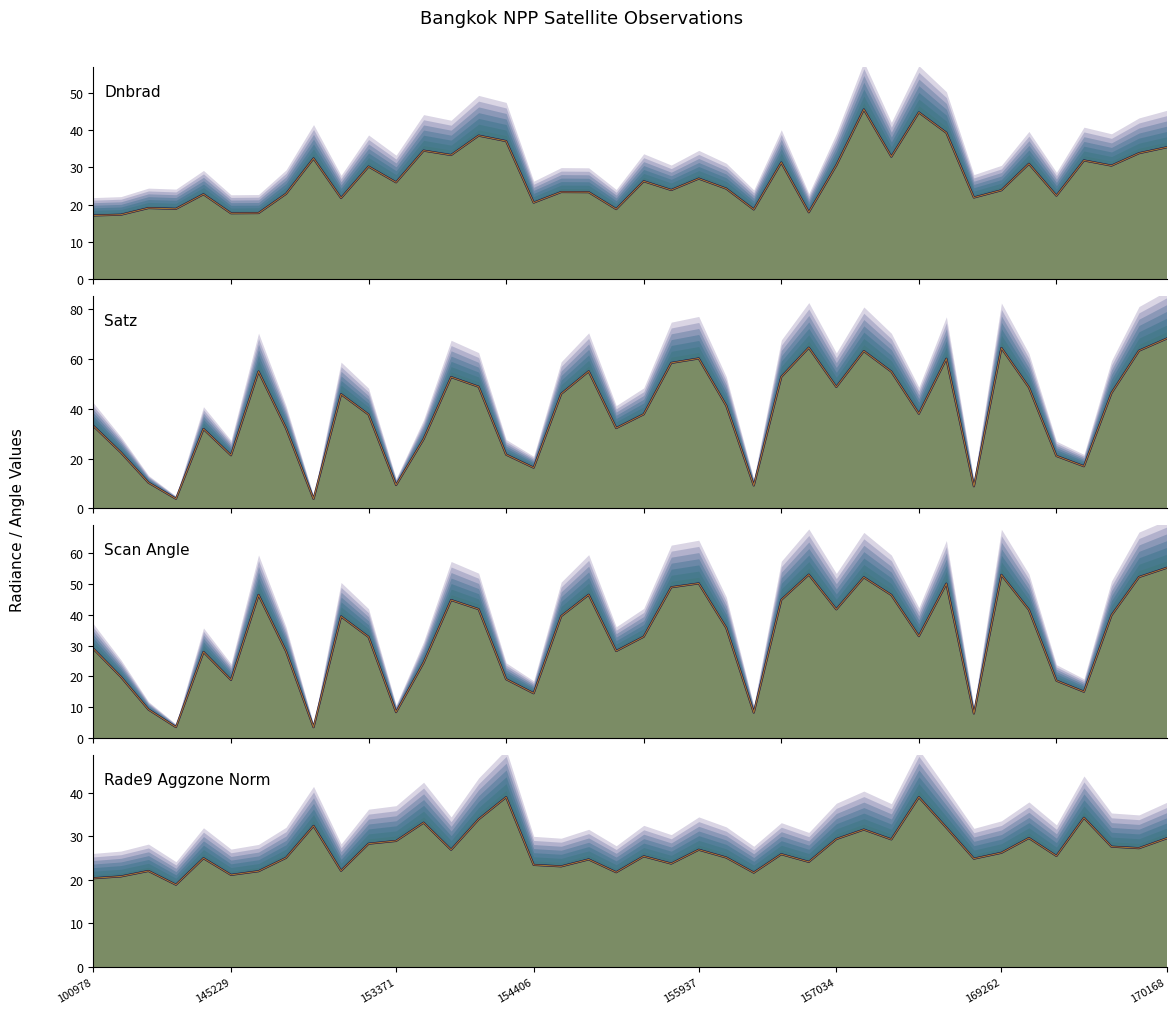

What is the spread (max minus min) of values at 26?

46.7